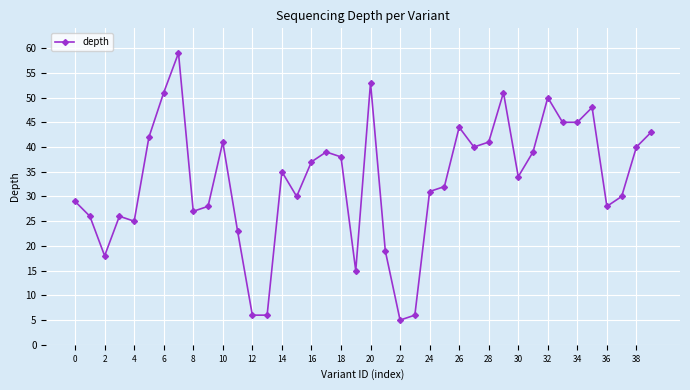

What is the value of the 17th point from the left?

37